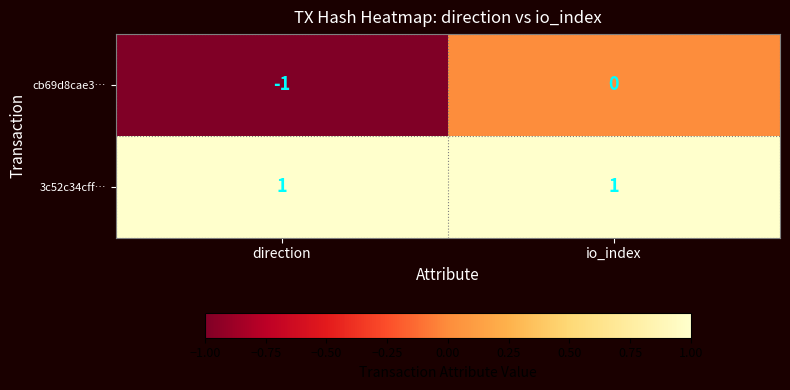

Reading right to left, what are all the values shown in this chart?

cb69d8cae3…: io_index=0	direction=-1
3c52c34cff…: io_index=1	direction=1